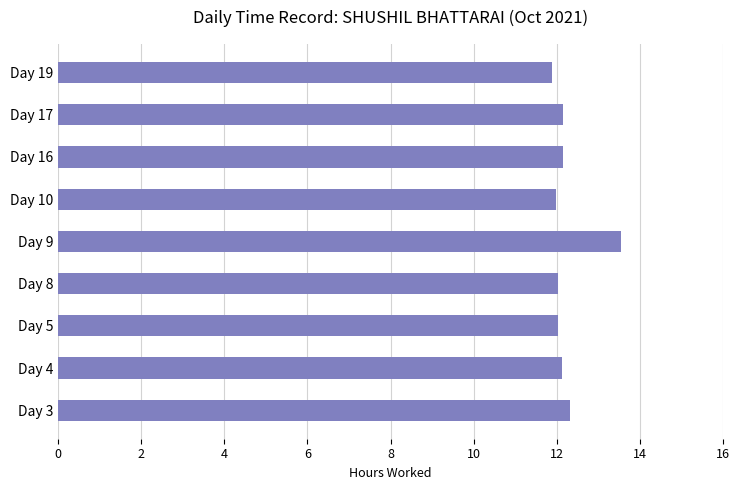

How many series are shown in this chart?

1